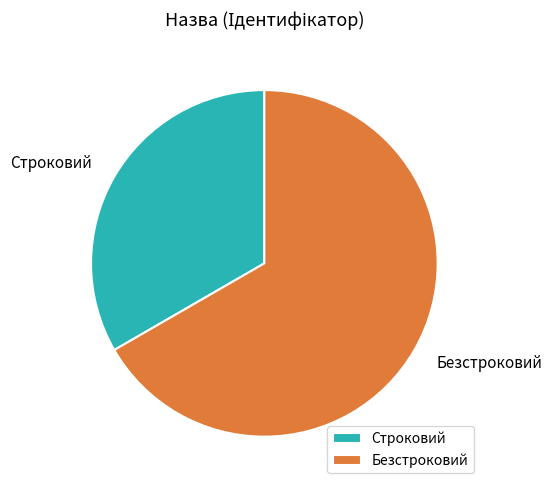

How many slices are in this pie chart?

2